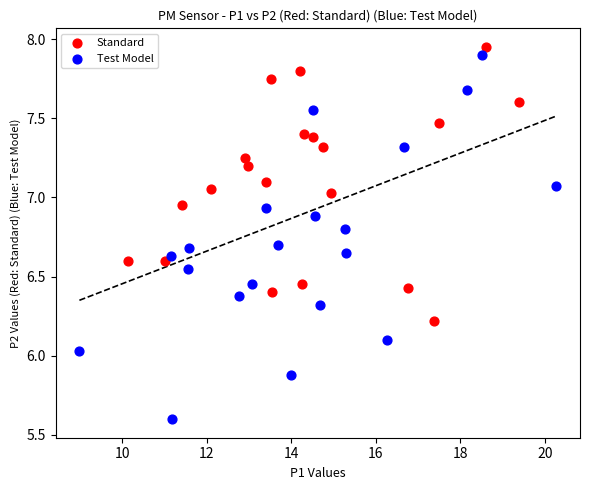

Which series has the widest spread of Y values?

Test Model